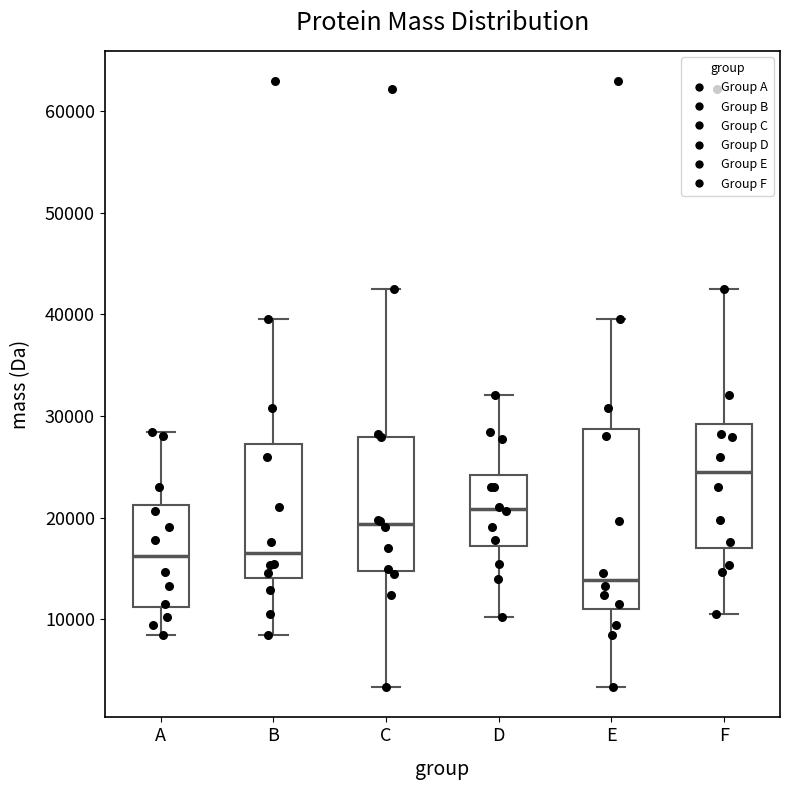

Which box has the lowest median line?

E